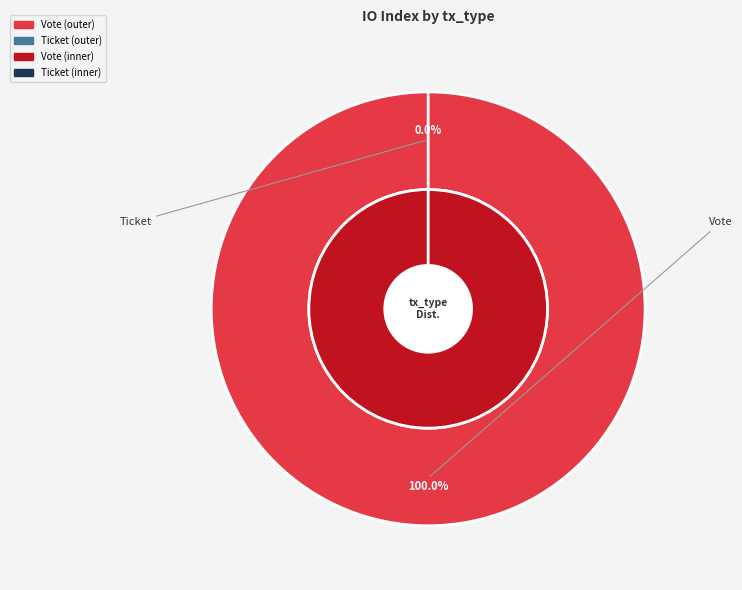

Does Ticket account for over 50% of the chart?

No